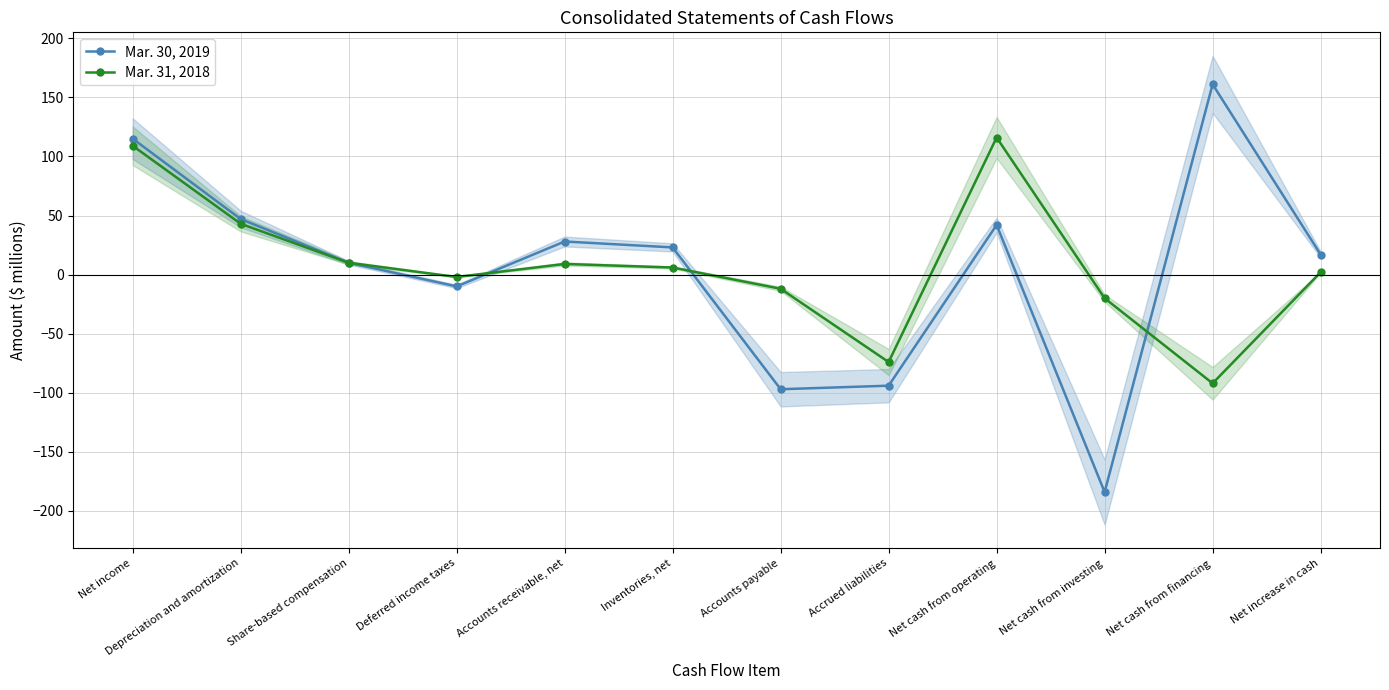

Rank the series at Net income from lowest to highest value.

Mar. 31, 2018, Mar. 30, 2019